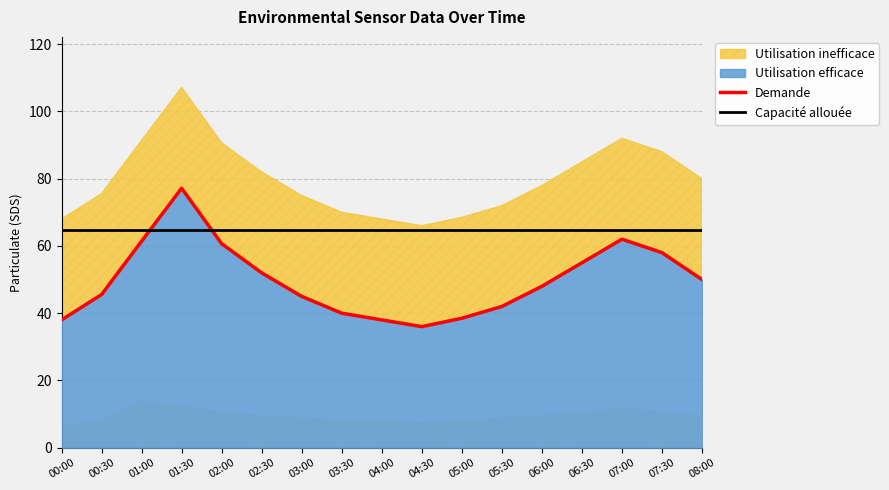

What is the minimum value shown in the chart?

36.0